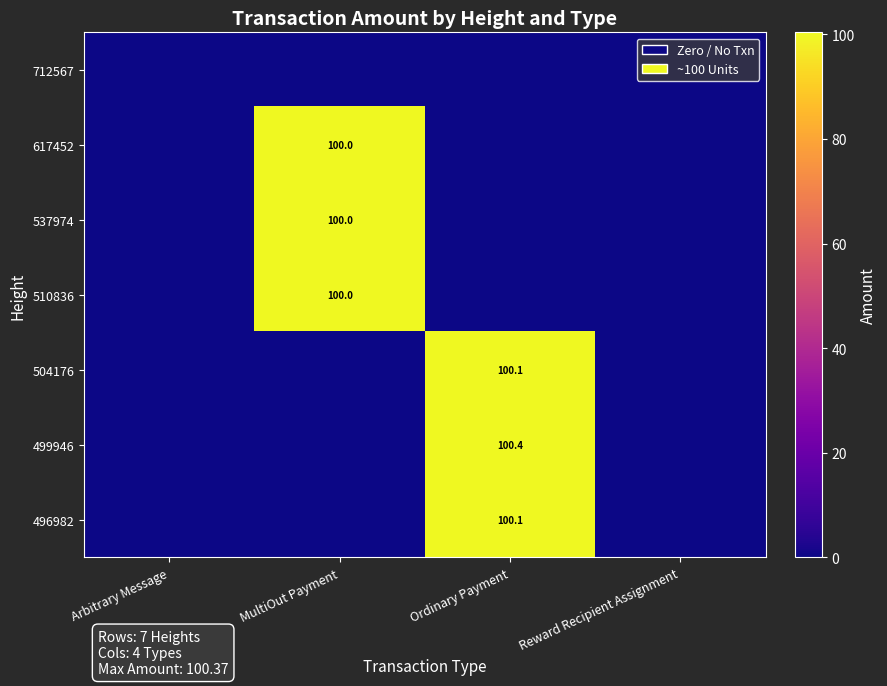

The value of 496982 at Ordinary Payment is 57.6. True or false?

False